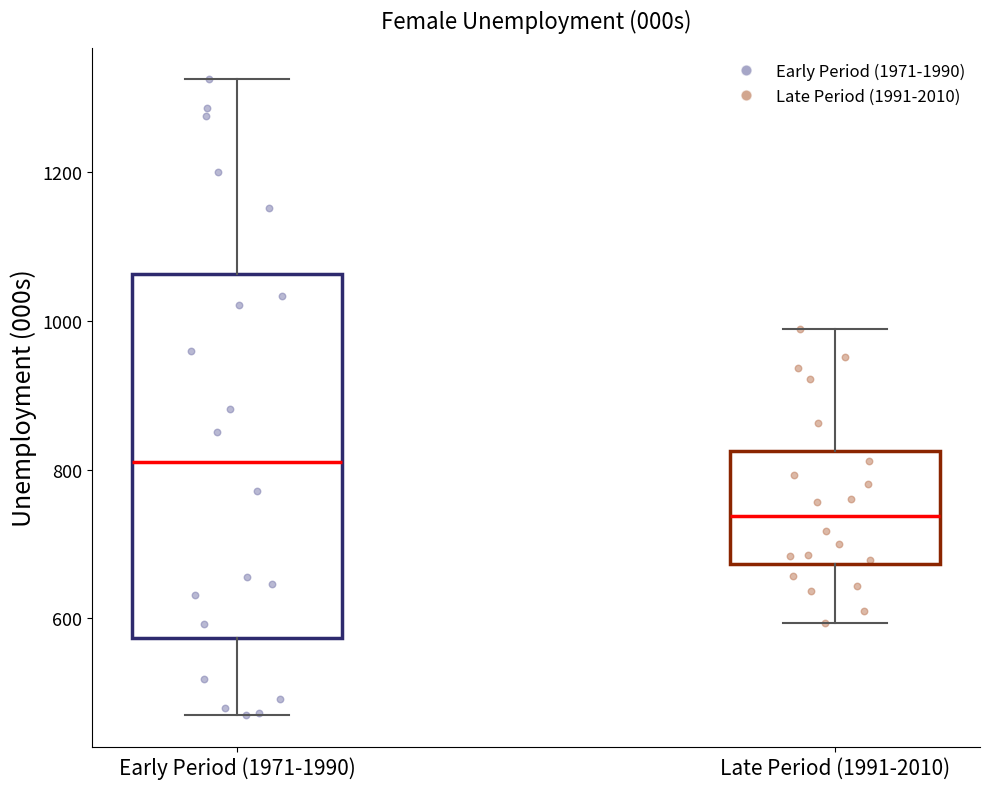

Which box has the highest median line?

Early Period (1971-1990)